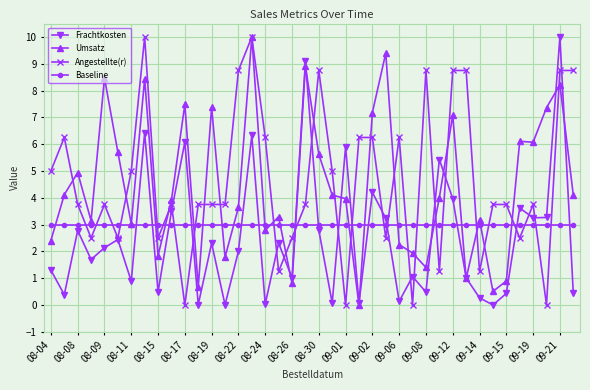

True or false: Baseline and Angestellte(r) intersect in this chart.

True